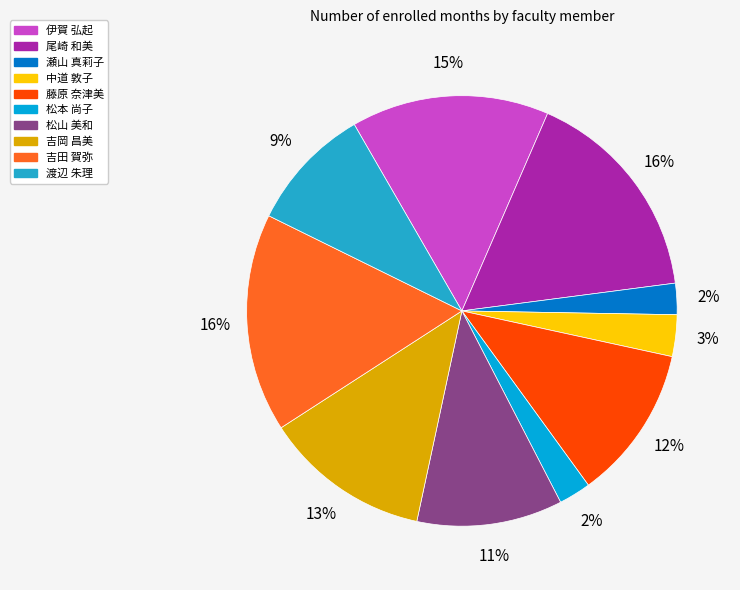

How many slices are in this pie chart?

10